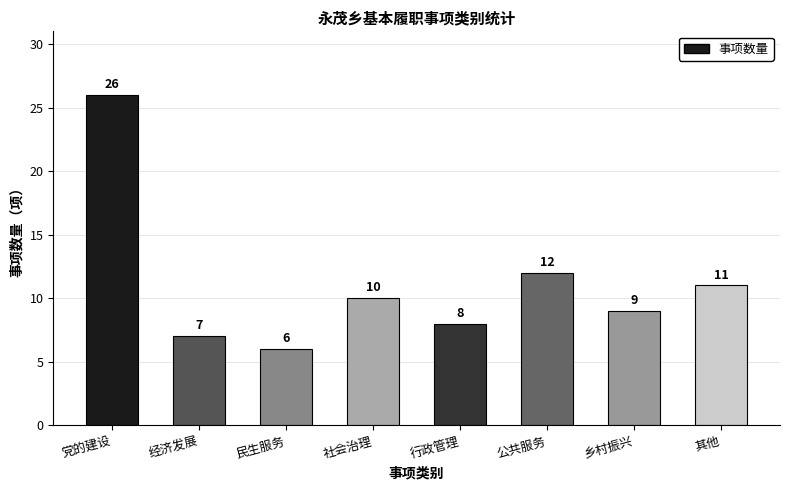

Reading left to right, transcribe all the data shown in this chart.

26	7	6	10	8	12	9	11